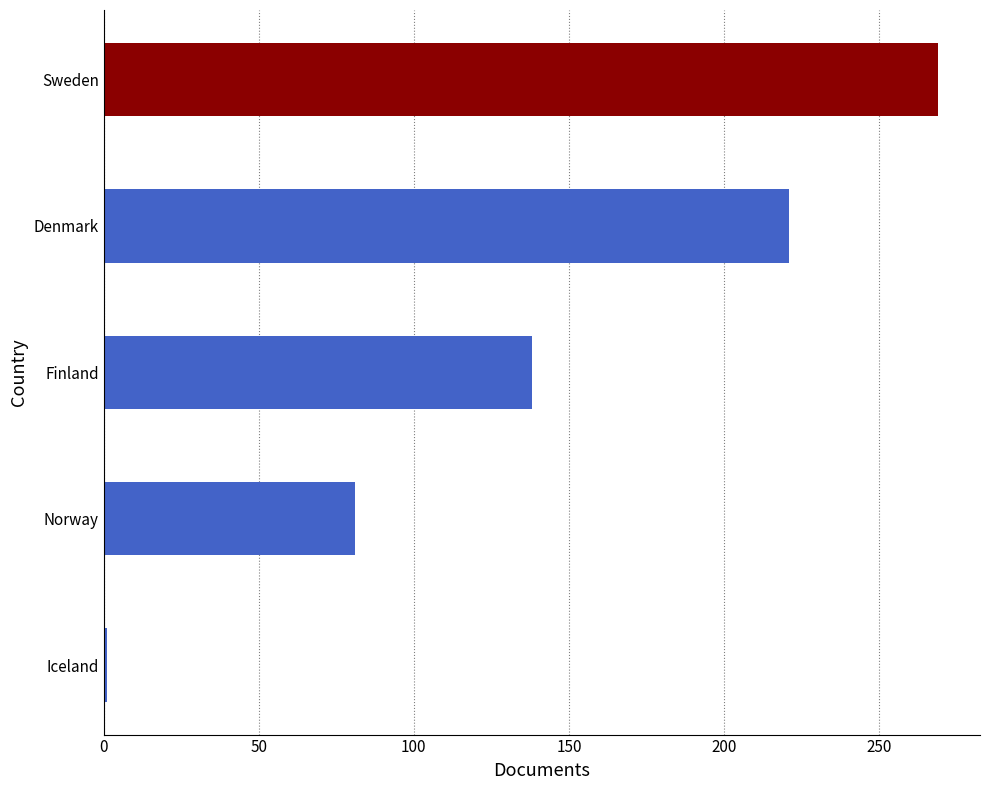

What is the greatest value displayed?

269